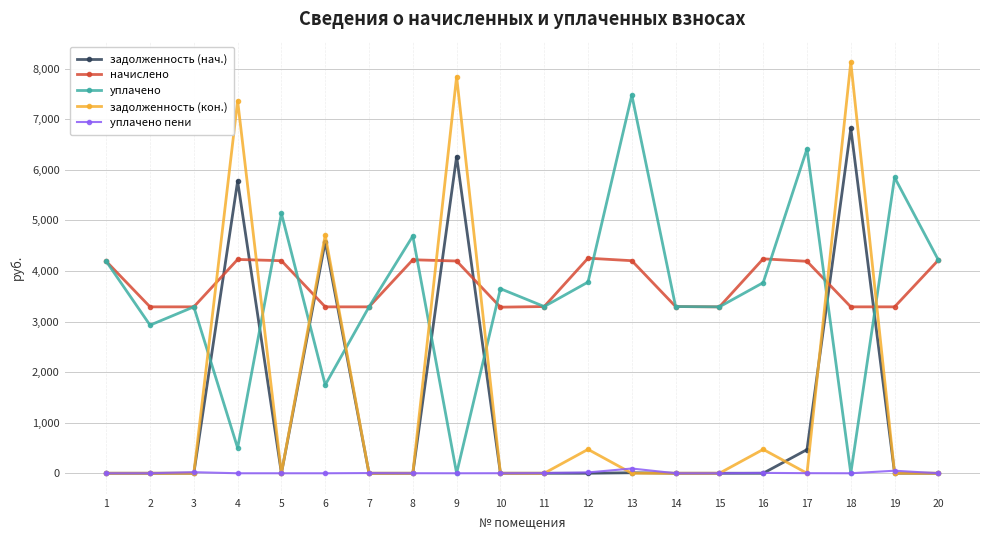

How many times do уплачено and задолженность (кон.) cross each other?

8